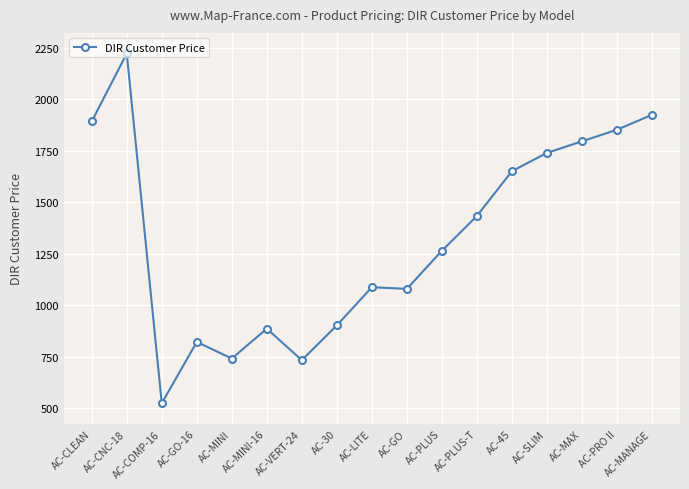

Approximately how many times larger is the value at AC-COMP-16 compared to AC-PRO II?

0.3